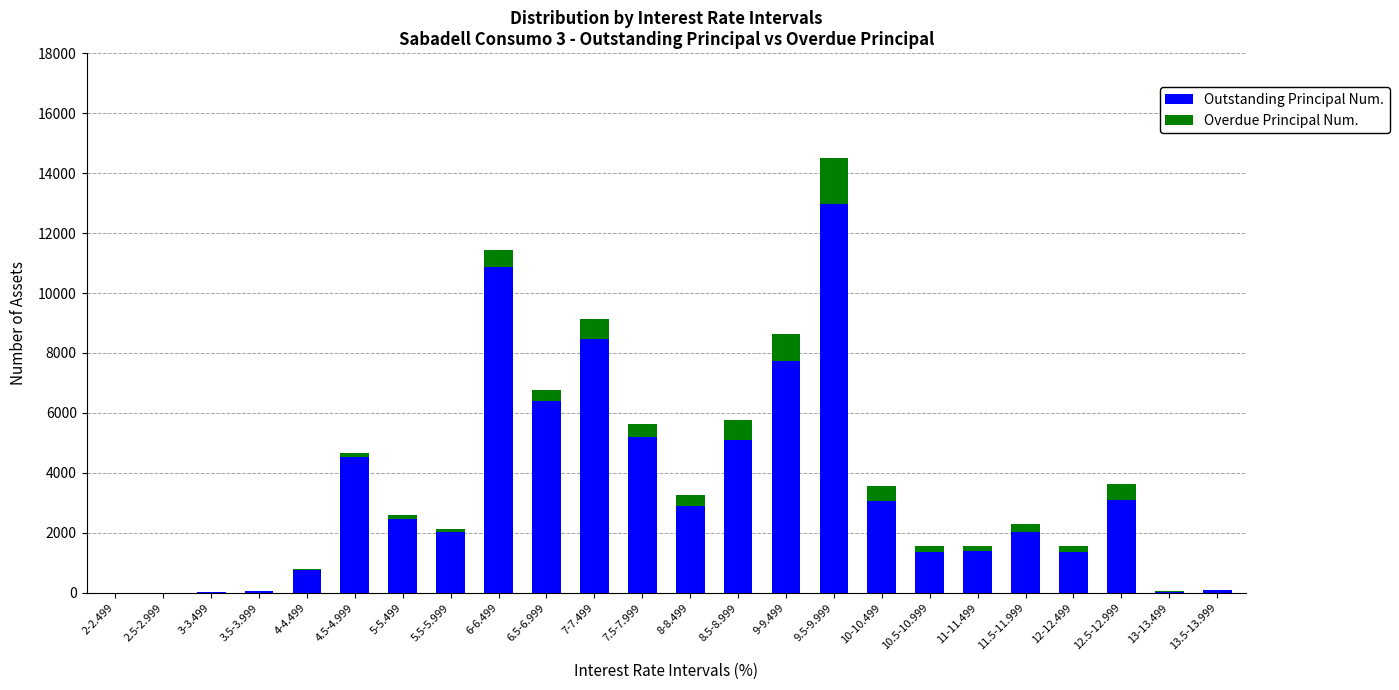

Are the bars horizontal?

No